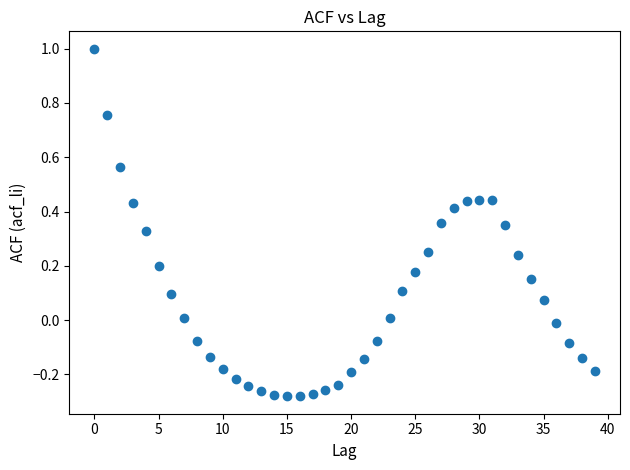

What is the range of Y values (max minus min)?

1.3